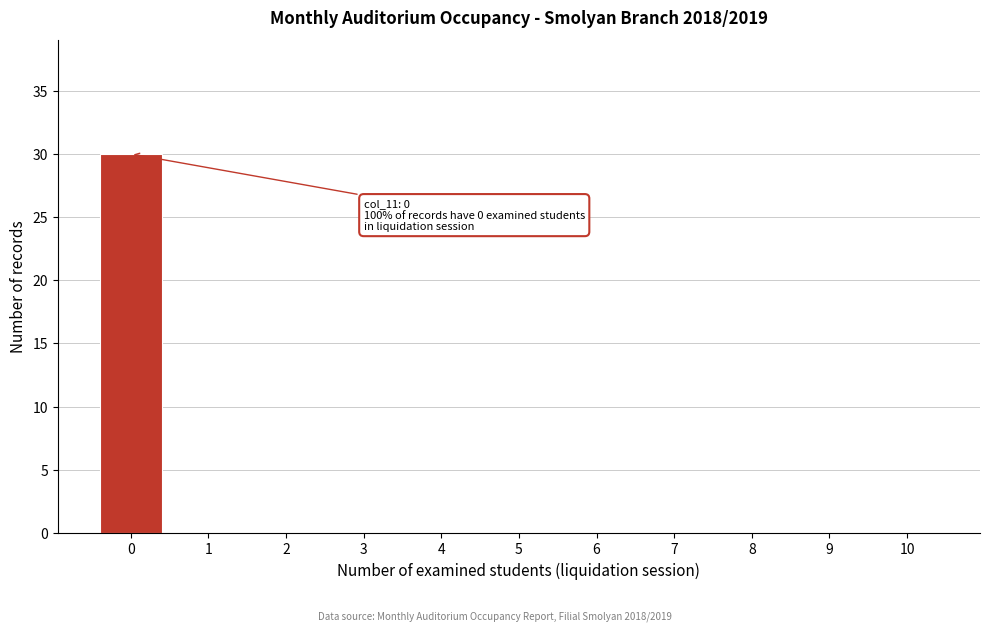

Reading left to right, extract all data points from this chart.

0=30	1=0	2=0	3=0	4=0	5=0	6=0	7=0	8=0	9=0	10=0